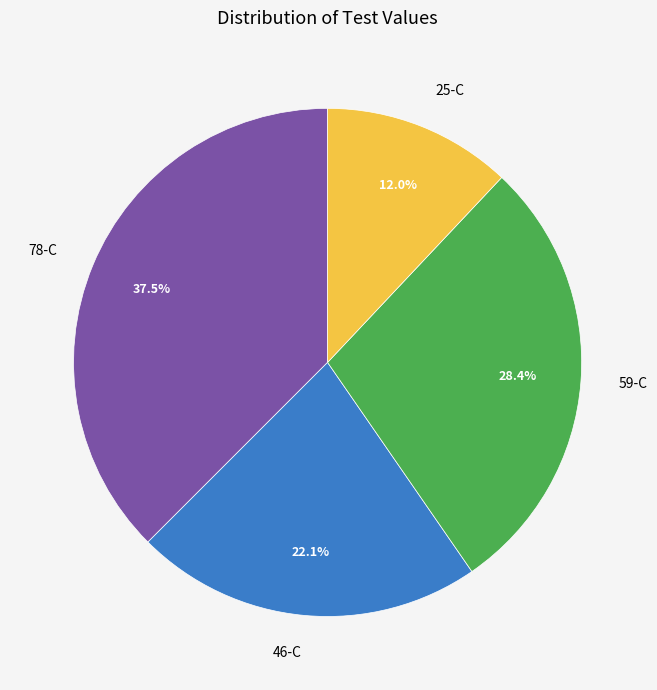

Is there a majority slice in this chart?

No